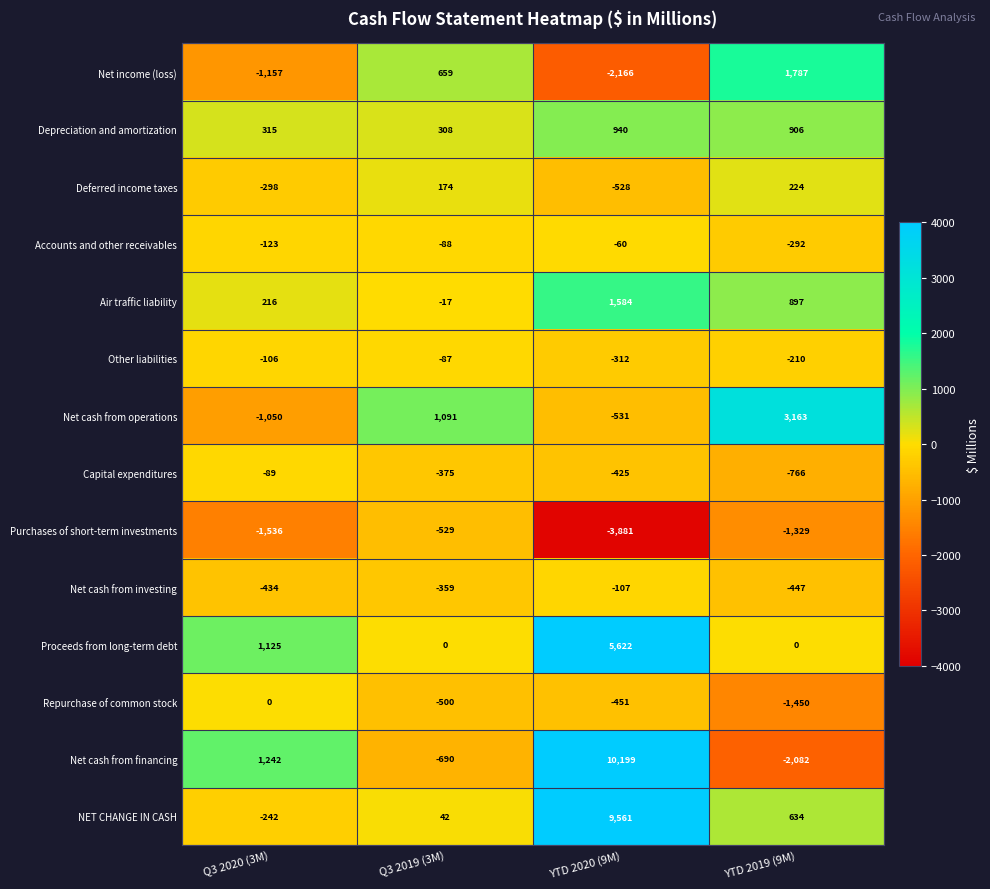

What is the difference between the highest and lowest values at Q3 2019 (3M)?

1781